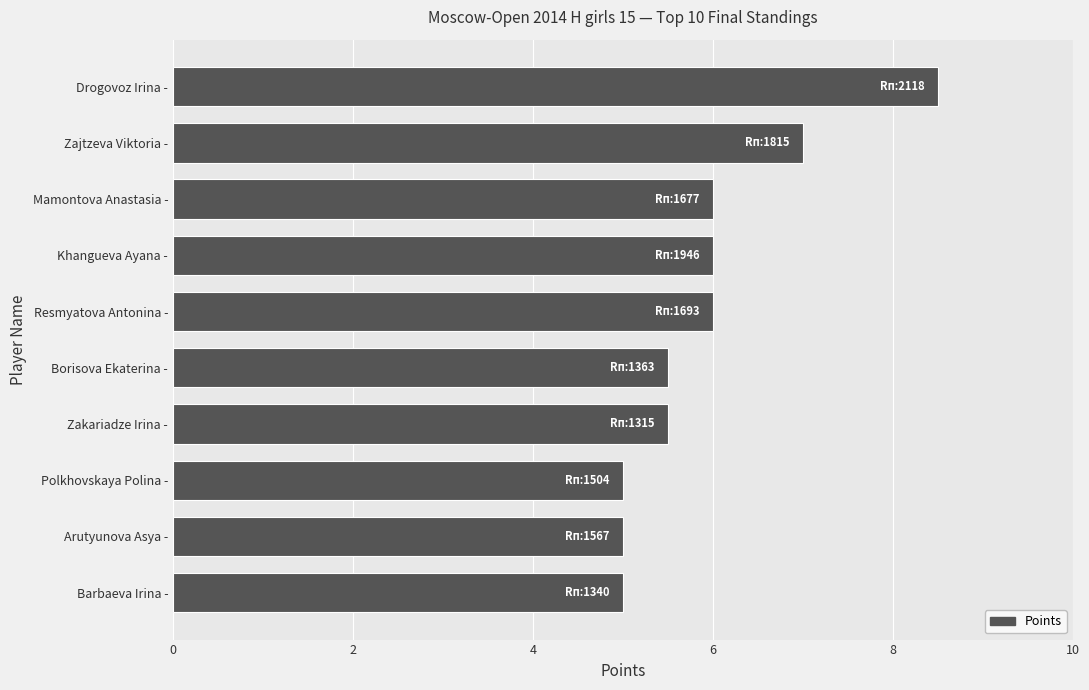

Reading bottom to top, transcribe all the data shown in this chart.

Barbaeva Irina -=5.0	Arutyunova Asya -=5.0	Polkhovskaya Polina -=5.0	Zakariadze Irina -=5.5	Borisova Ekaterina -=5.5	Resmyatova Antonina -=6.0	Khangueva Ayana -=6.0	Mamontova Anastasia -=6.0	Zajtzeva Viktoria -=7.0	Drogovoz Irina -=8.5